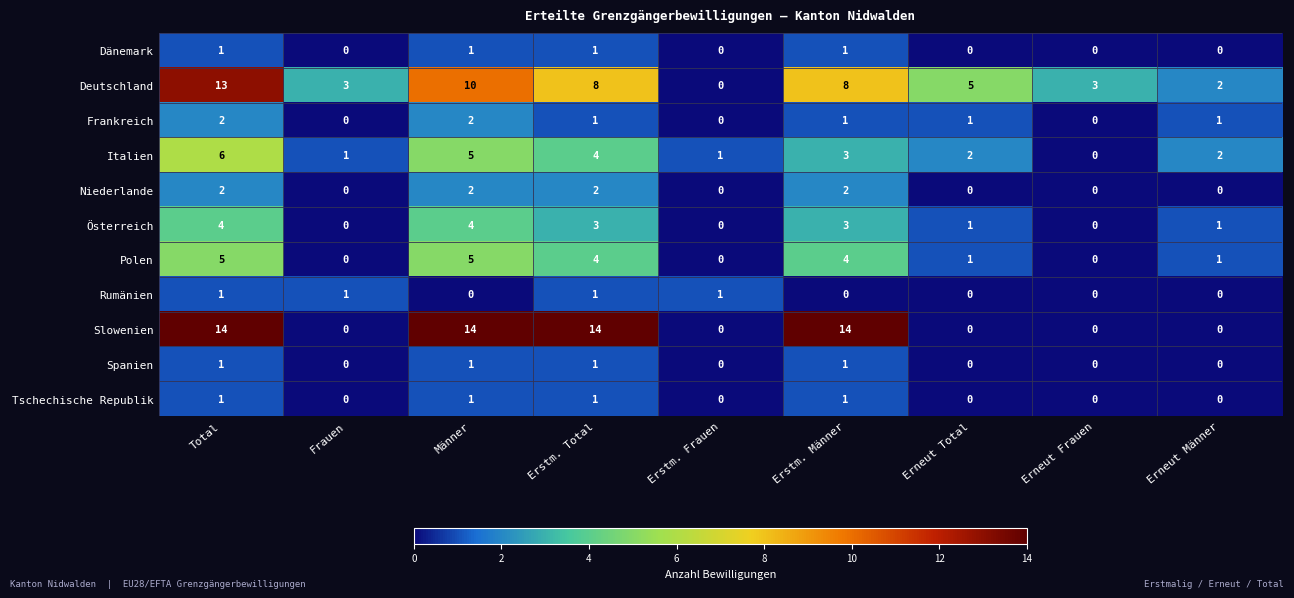

What is the total value across all series at Erstm. Frauen?

2